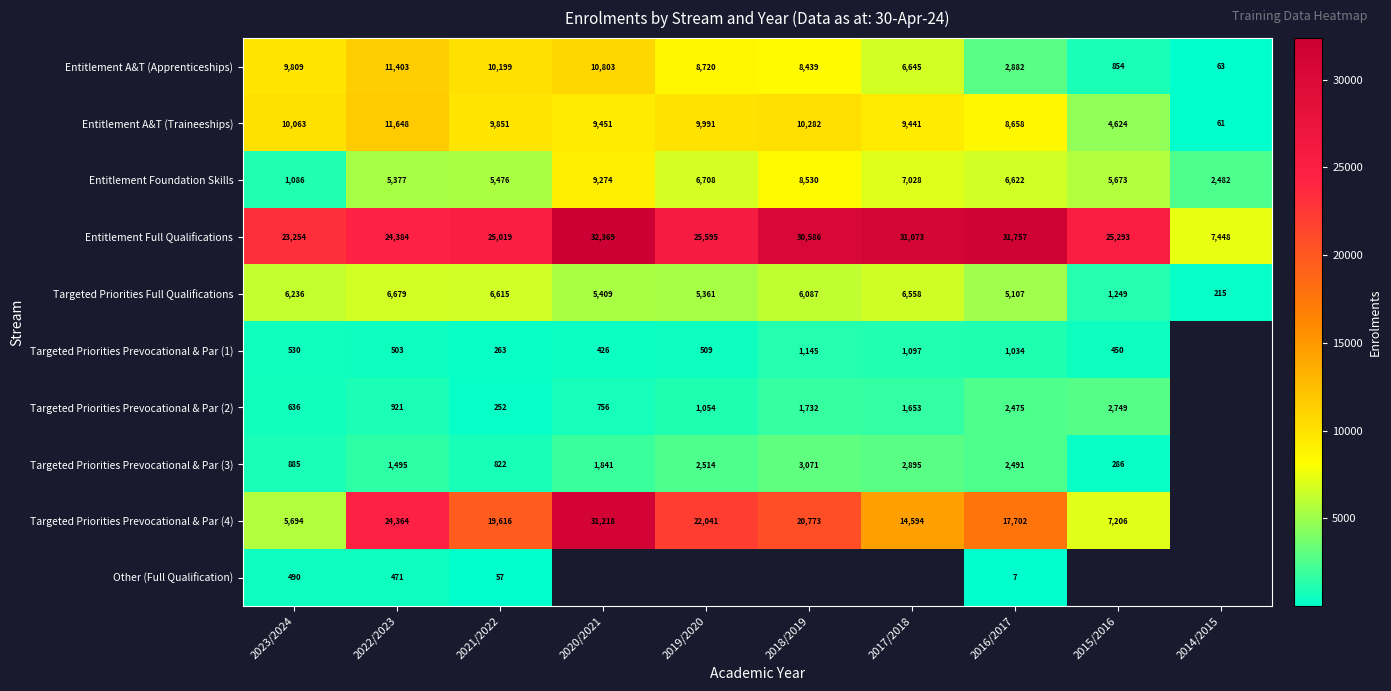

What is the total value across all series at 2023/2024?

58683